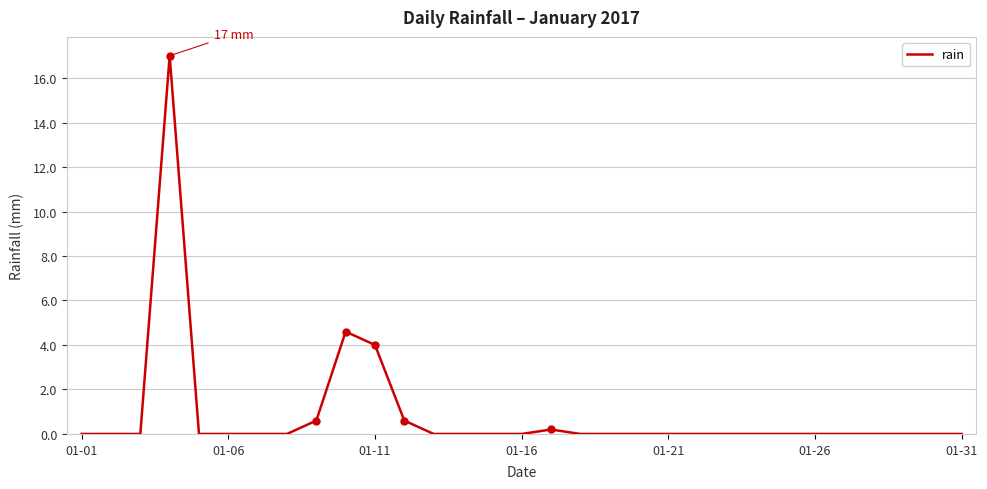

What is the difference between the maximum and minimum values?

17.0